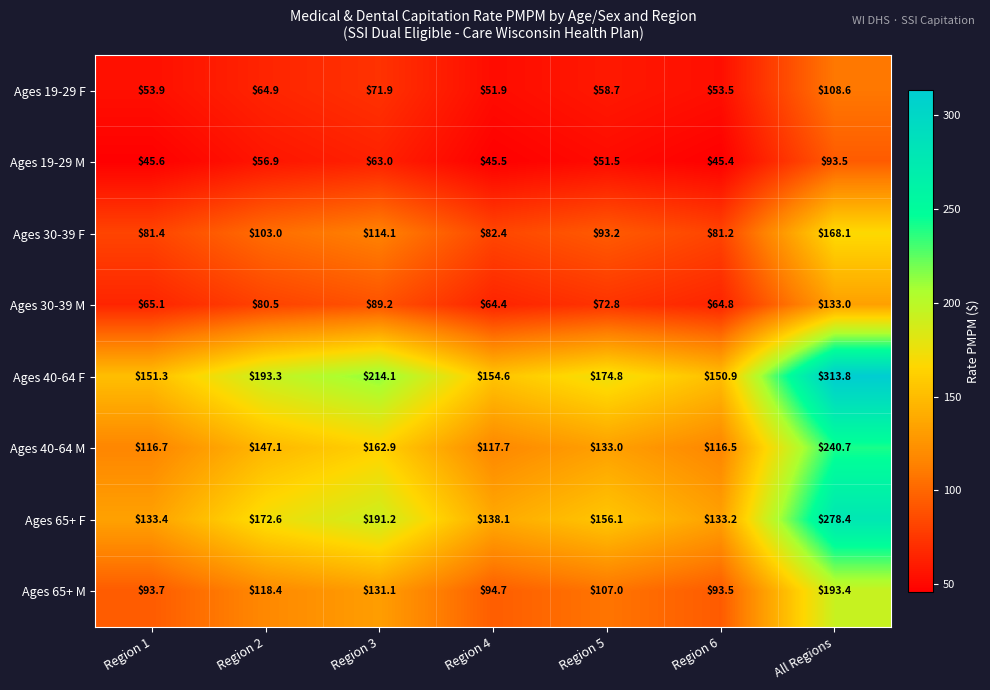

What is the total value across all series at Region 4?

749.3